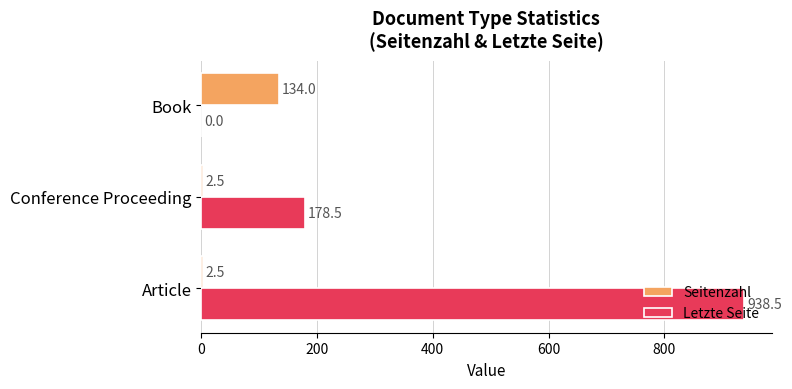

Between Conference Proceeding and Book, which series saw the biggest shift?

Letzte Seite